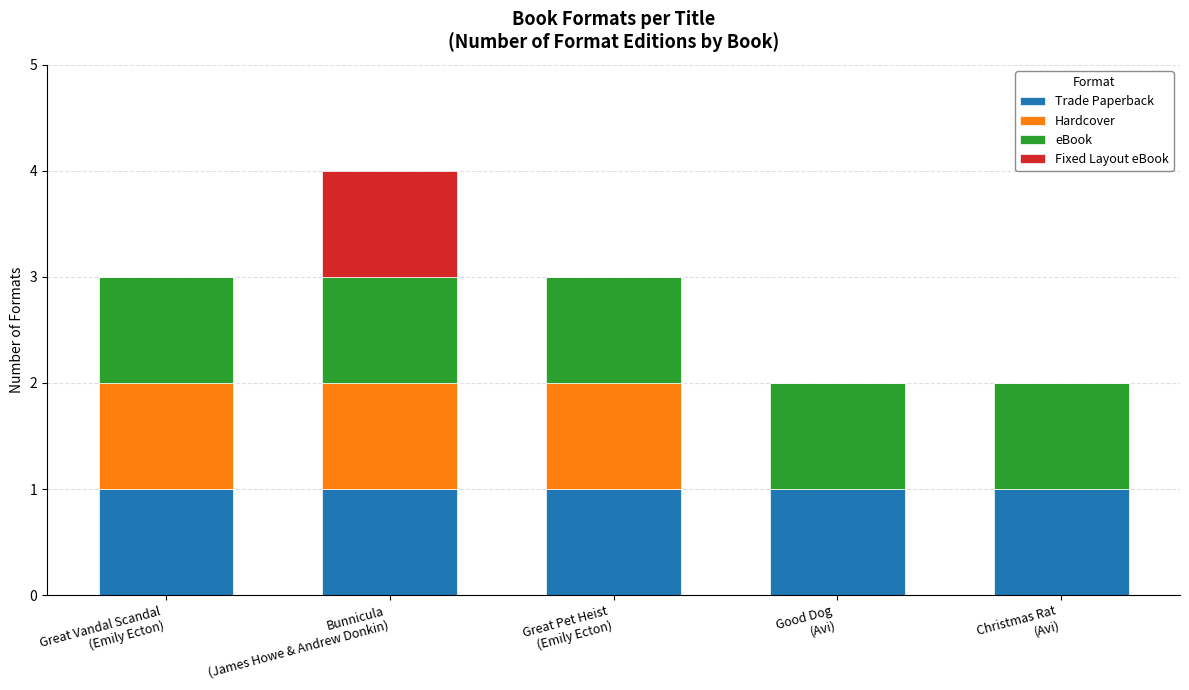

What is the sum of all Trade Paperback values?

5